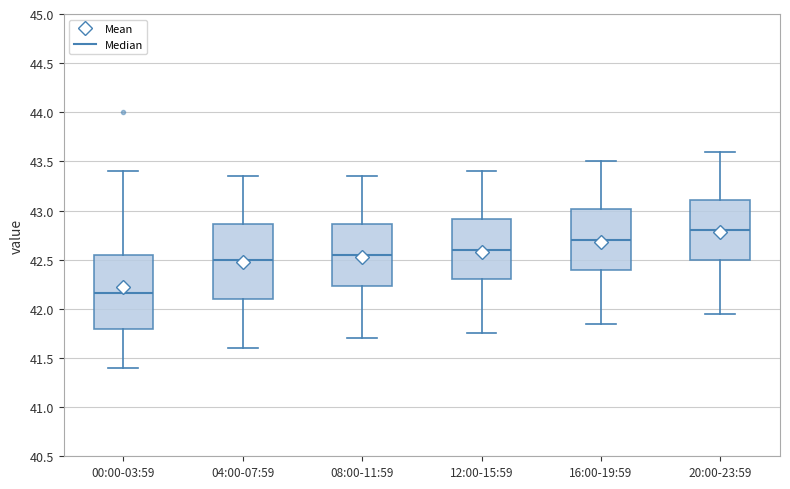

Which box's median line is the lowest?

00:00-03:59